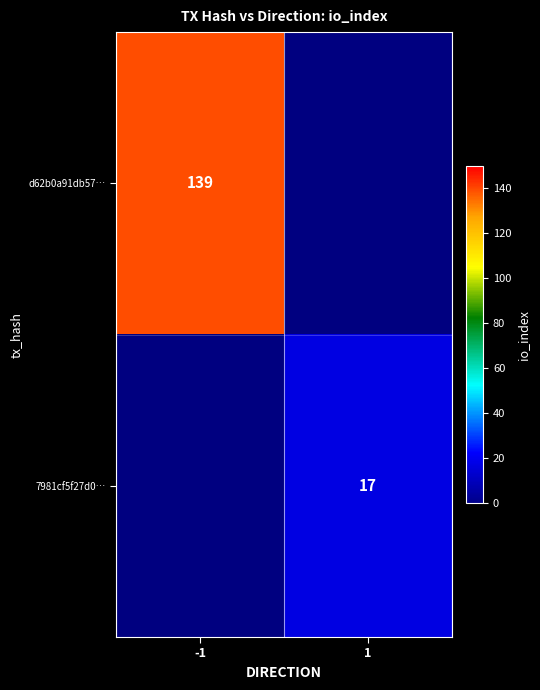

Is it true that 7981cf5f27d0… equals 28.0 at 1?

False